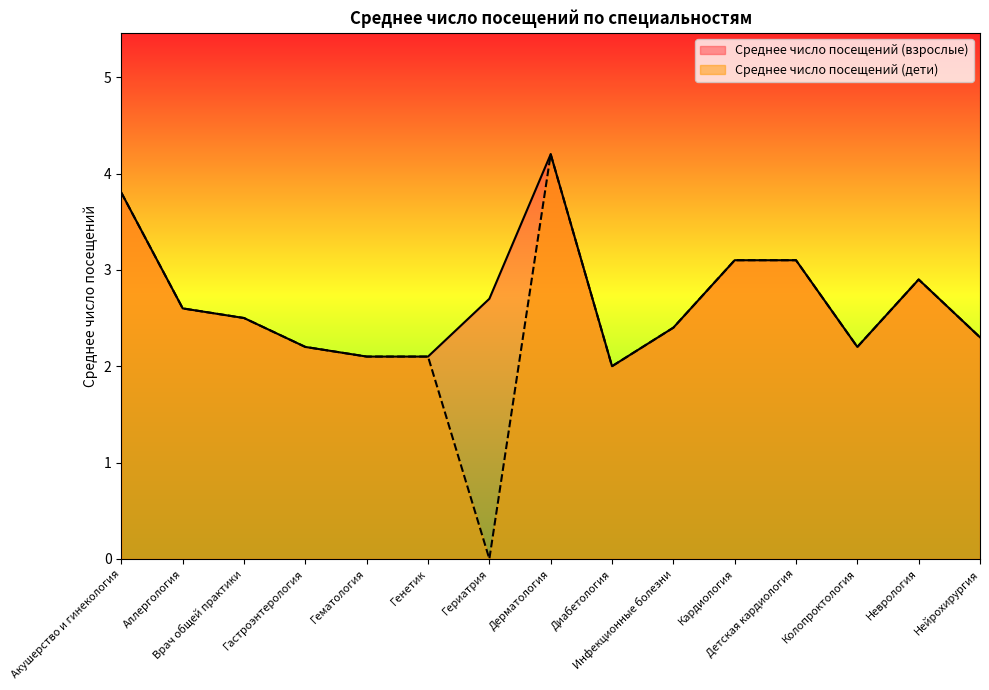

What is the difference between the maximum and minimum values in the Среднее число посещений (взрослые) series?

2.2